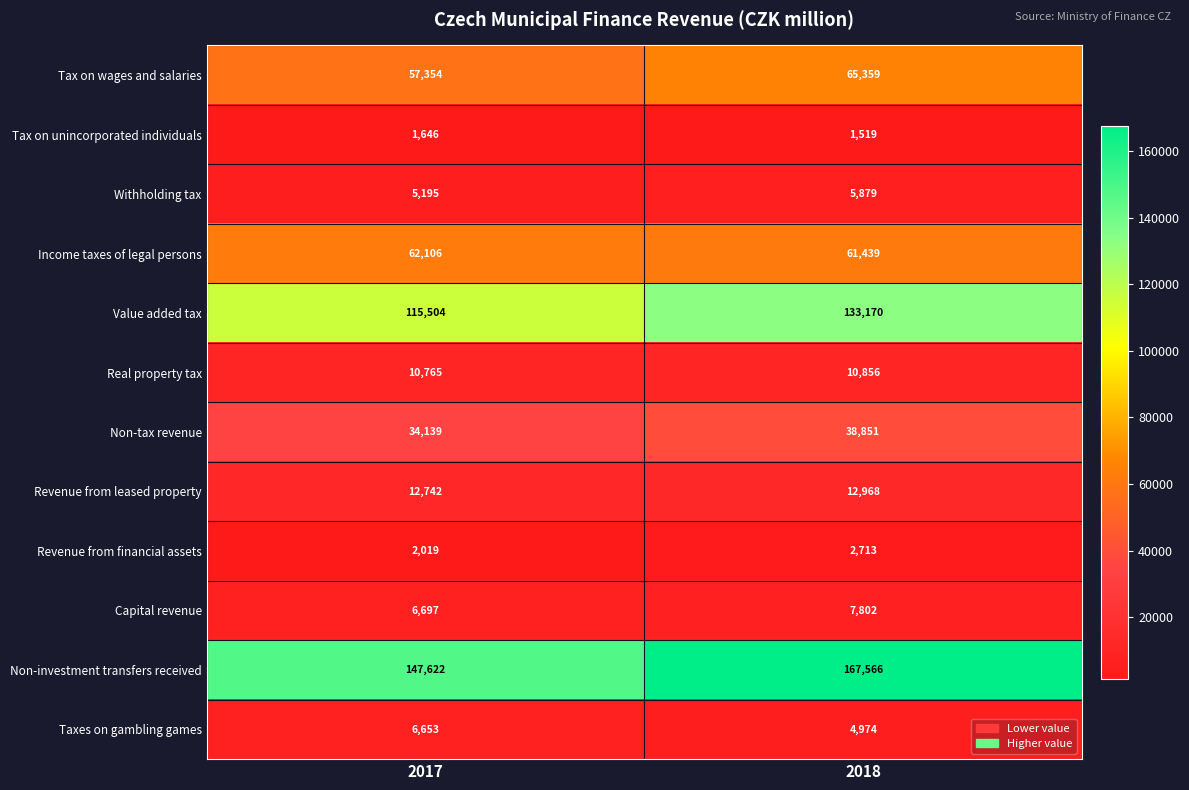

Count the number of categories in the chart.

2